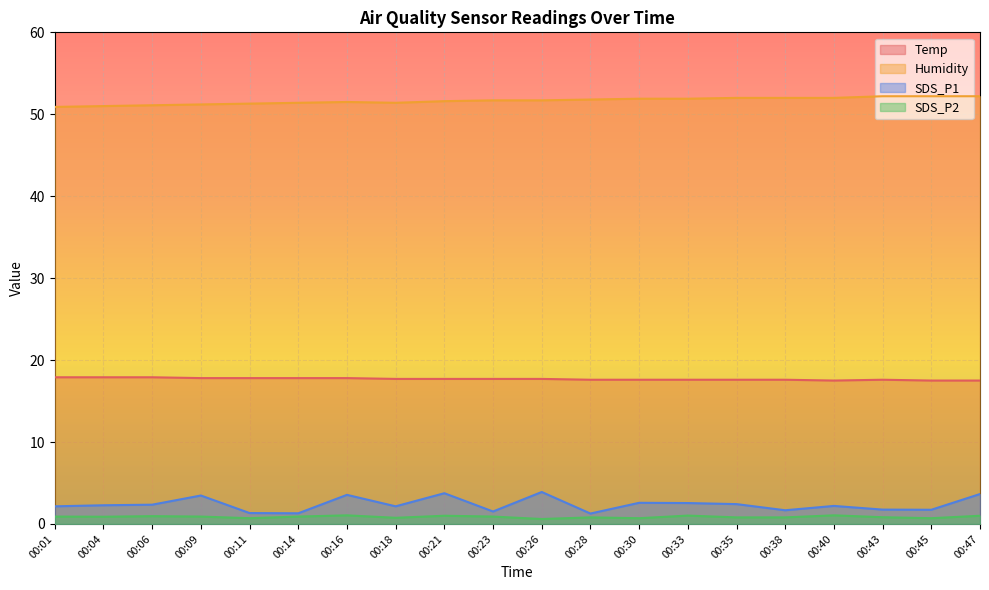

Which series has the largest range (max minus min)?

SDS_P1